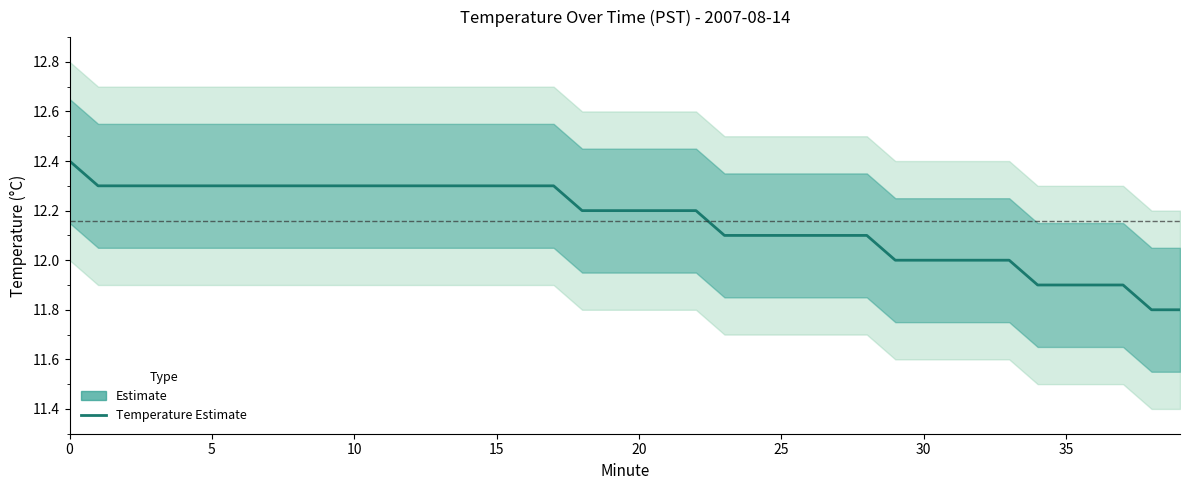

What is the smallest value displayed?

11.8